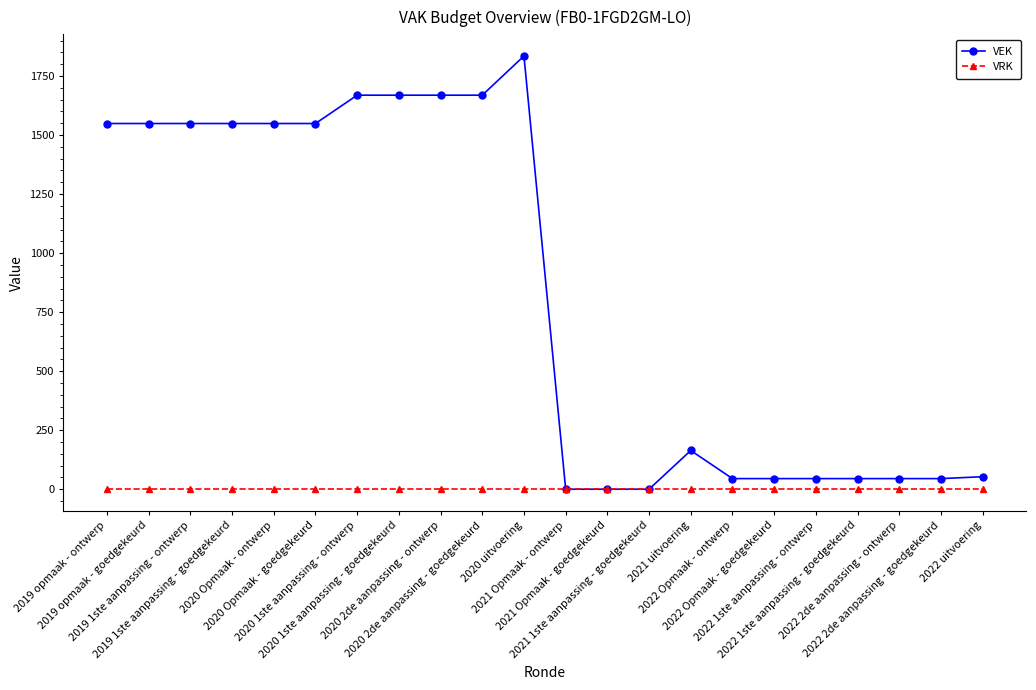

At which category is the sum across all series the highest?

2020 uitvoering